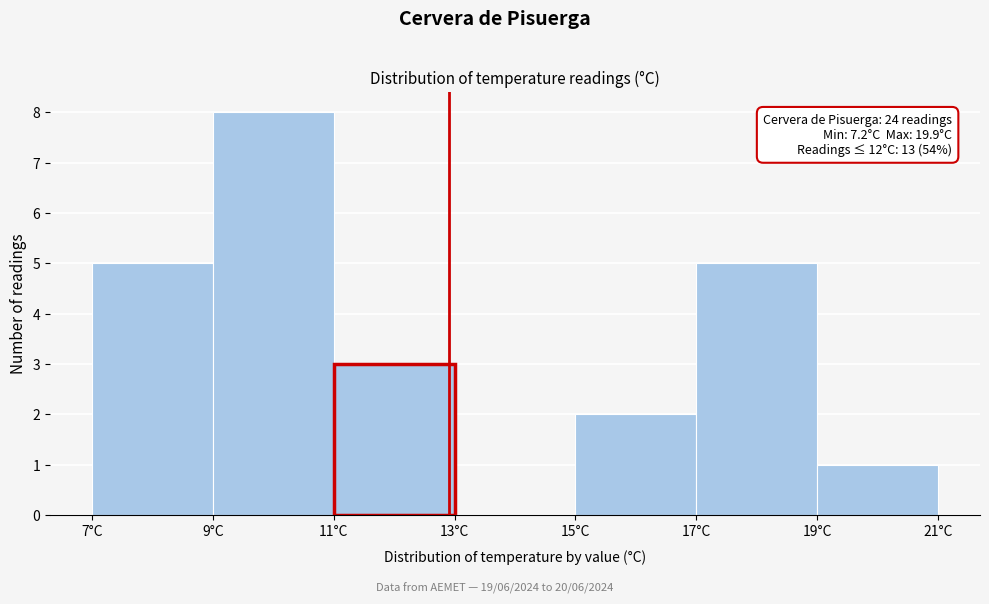

Over which range of the x-axis is the bar tallest?

9 to 11